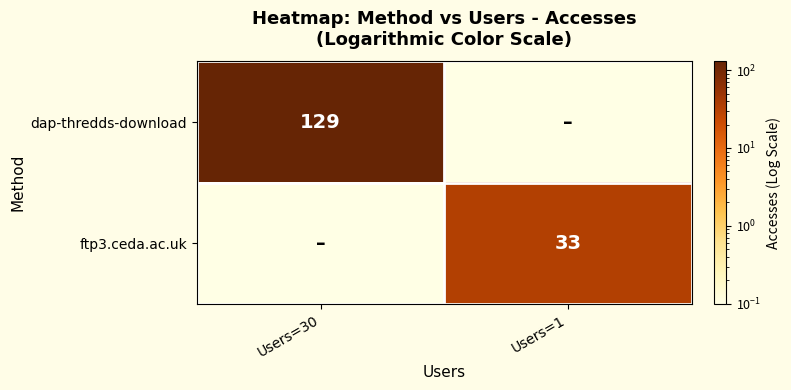

True or false: dap-thredds-download has a value of 129.0 at Users=30.

True